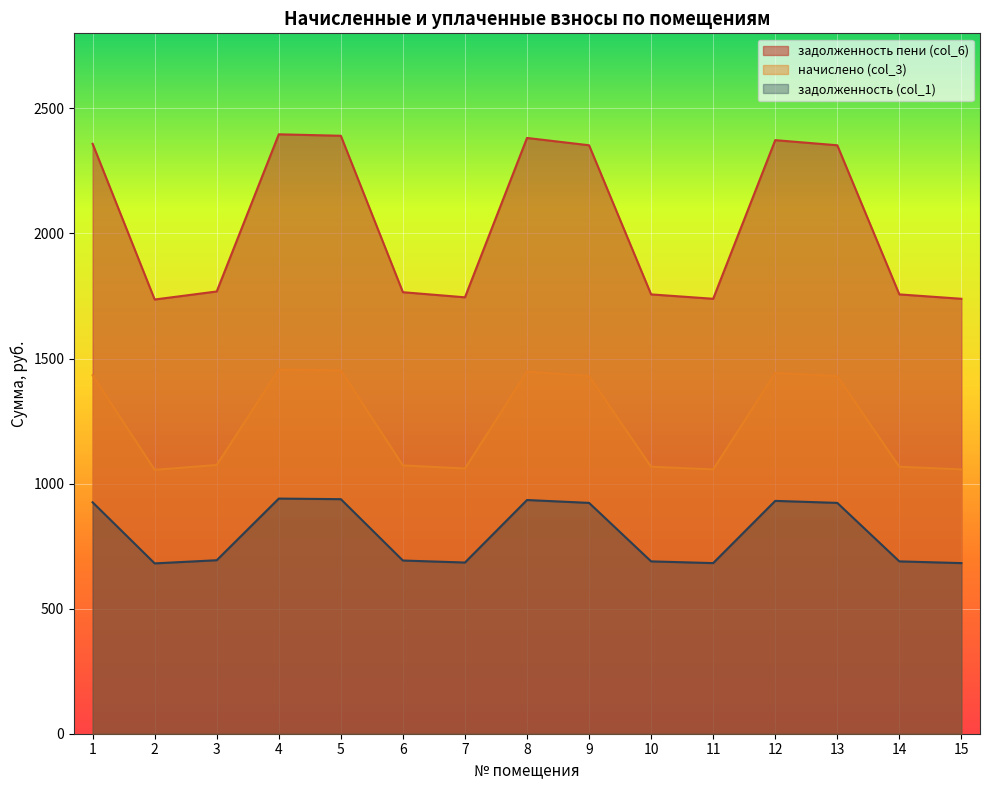

What is the difference between the задолженность (col_1) values at 1 and 10?

236.2